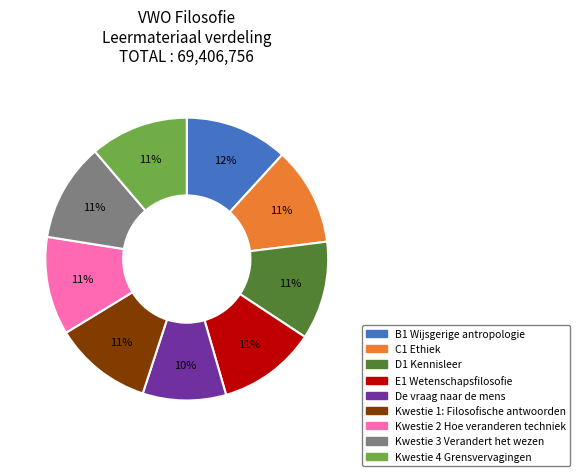

Which slice is the largest?

B1 Wijsgerige antropologie